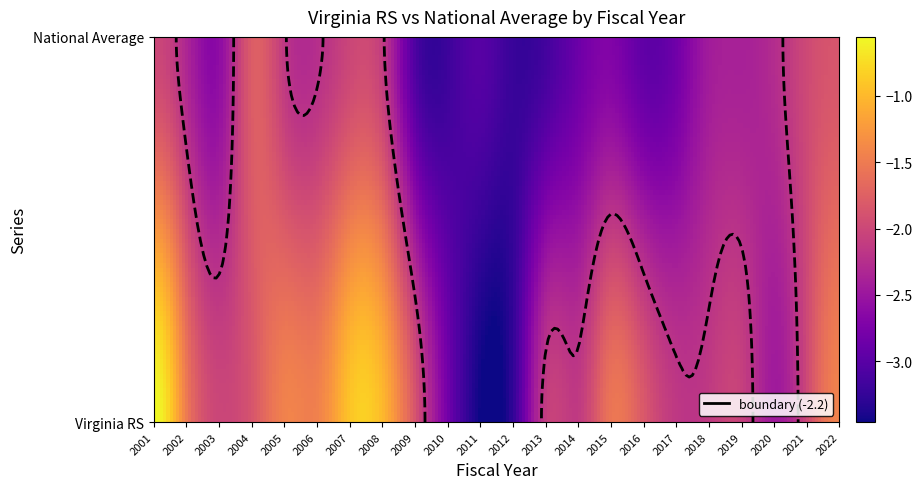

What is the average value of the Virginia RS series?

-1.9